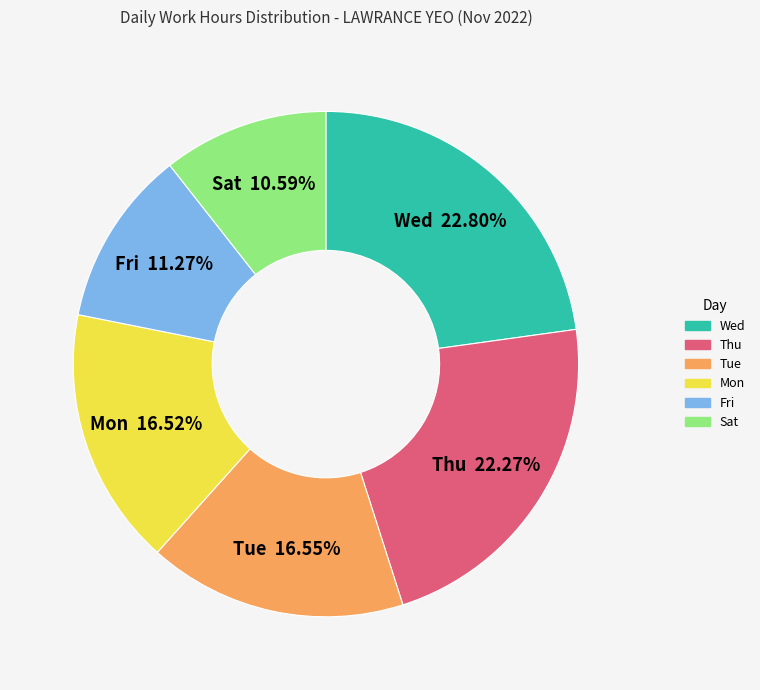

Is there any slice that represents more than half of the pie?

No